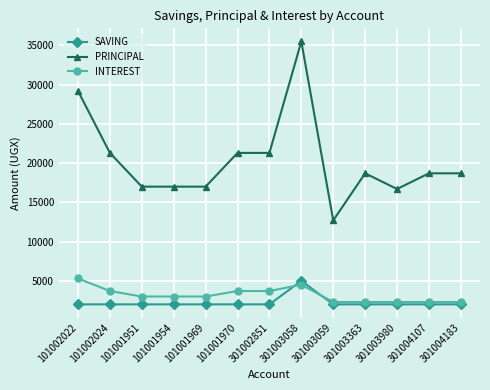

Reading left to right, what are all the values shown in this chart?

SAVING: 101002022=2000	101002024=2000	101001951=2000	101001954=2000	101001969=2000	101001970=2000	301002851=2000	301003058=5000	301003059=2000	301003363=2000	301003980=2000	301004107=2000	301004183=2000
PRINCIPAL: 101002022=29200	101002024=21300	101001951=17000	101001954=17000	101001969=17000	101001970=21300	301002851=21300	301003058=35500	301003059=12700	301003363=18700	301003980=16700	301004107=18700	301004183=18700
INTEREST: 101002022=5300	101002024=3700	101001951=3000	101001954=3000	101001969=3000	101001970=3700	301002851=3700	301003058=4500	301003059=2300	301003363=2300	301003980=2300	301004107=2300	301004183=2300